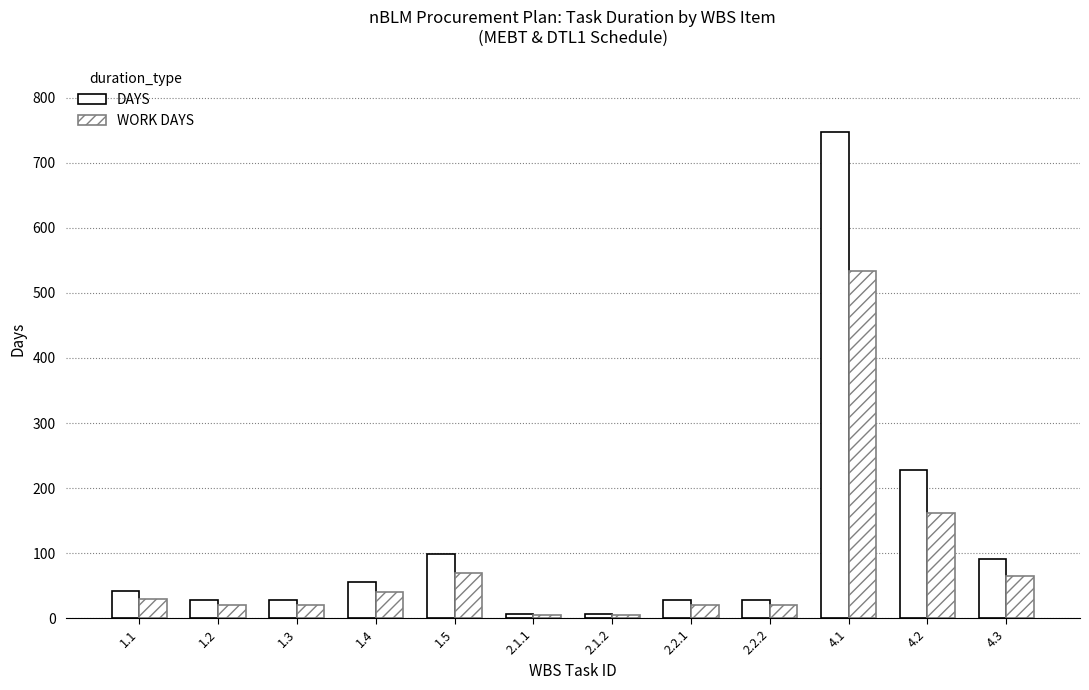

Are the bars grouped side by side (vs. stacked)?

Yes